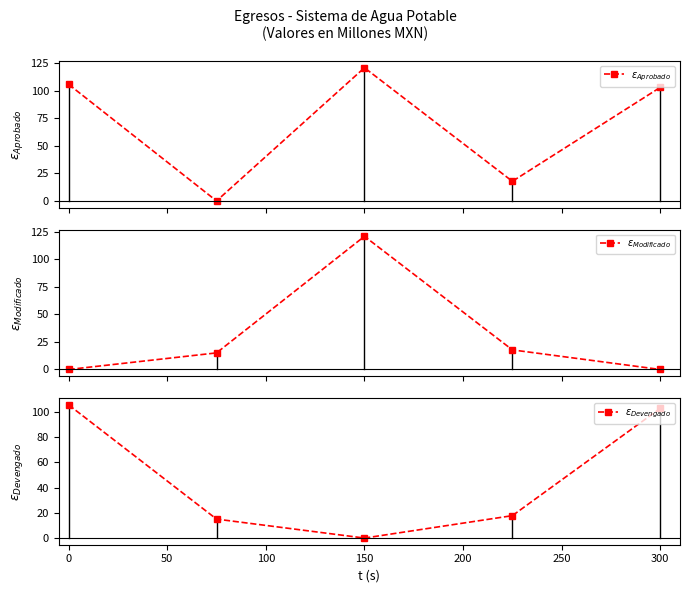

Is it true that $\epsilon_{Modificado}$ equals 5.9 at 100?

False